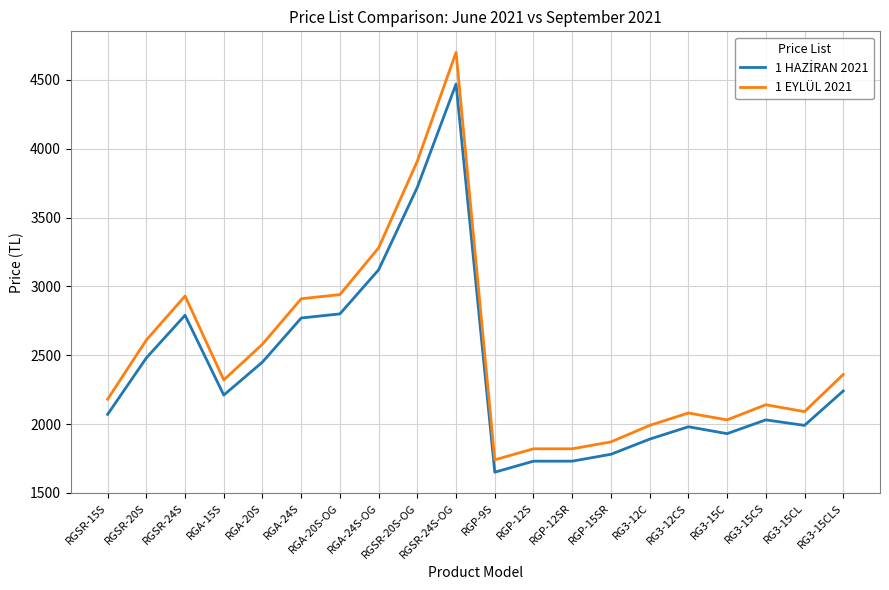

What is the smallest value displayed?

1650